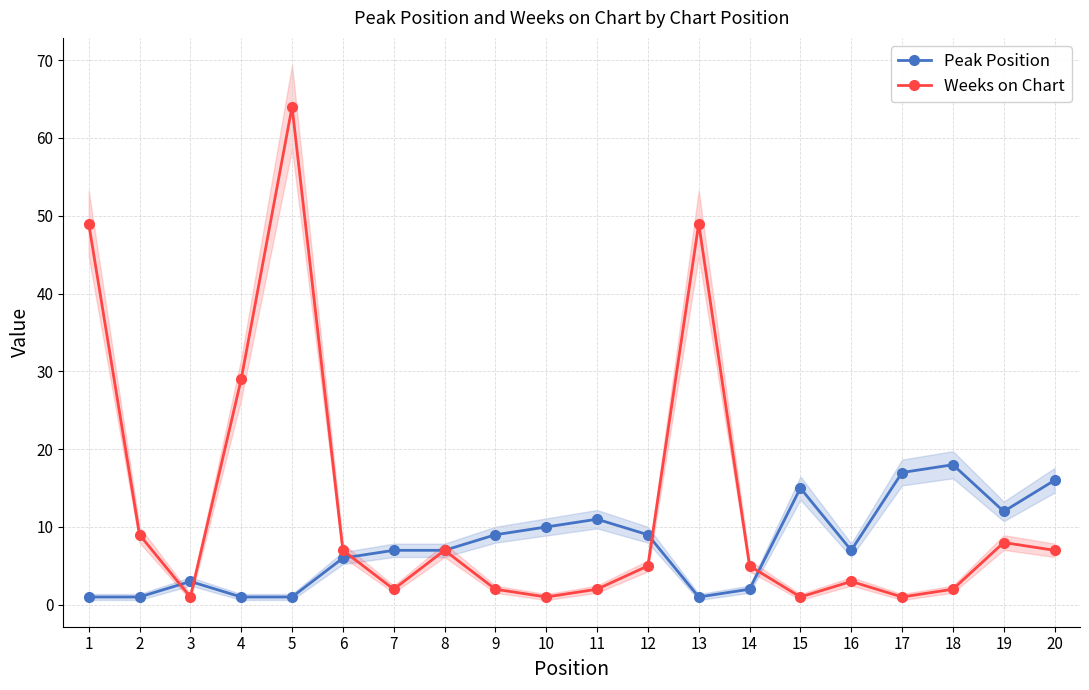

Reading left to right, transcribe all the data shown in this chart.

Peak Position: 1	1	3	1	1	6	7	7	9	10	11	9	1	2	15	7	17	18	12	16
Weeks on Chart: 49	9	1	29	64	7	2	7	2	1	2	5	49	5	1	3	1	2	8	7